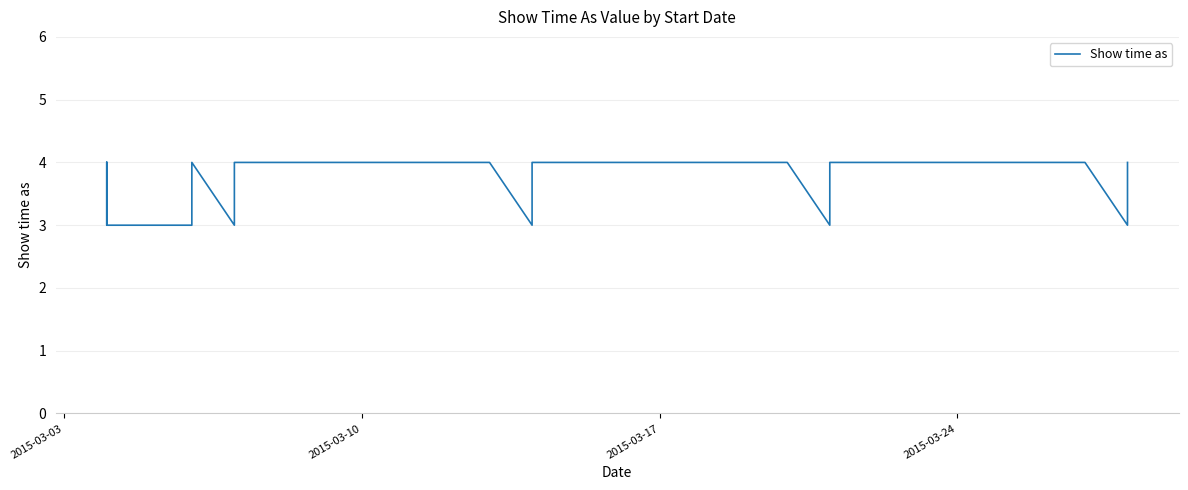

How many data points are above 3?

10